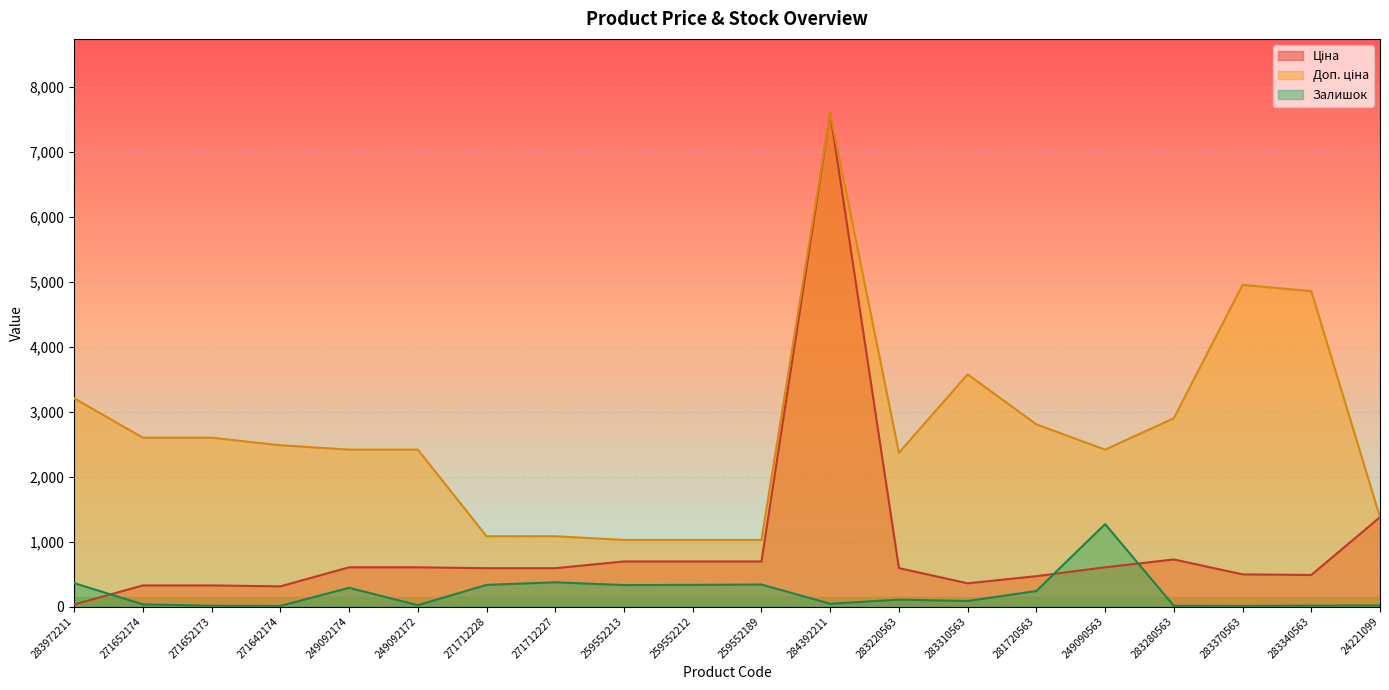

True or false: Доп. ціна and Залишок cross at least once.

False